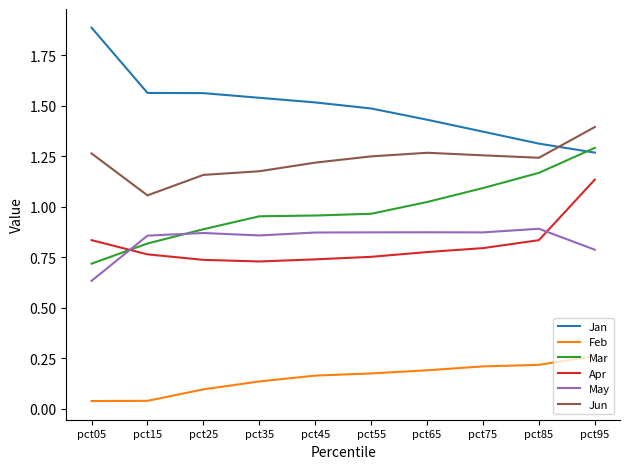

What is the total value across all series at pct55?

5.5